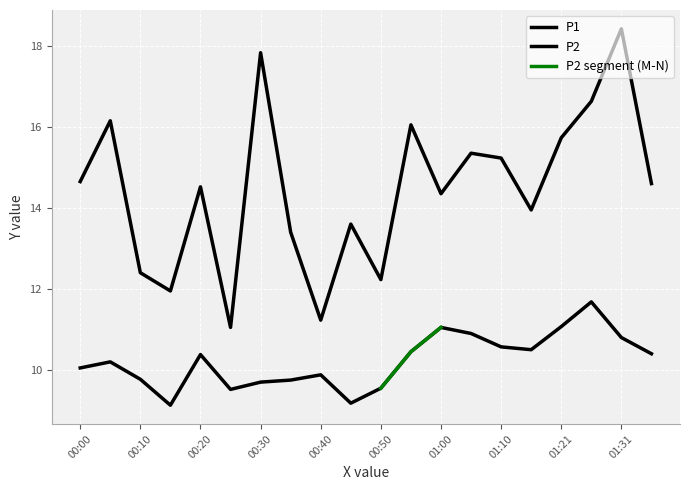

The P1 series shows 13.4 at 00:35. True or false?

True